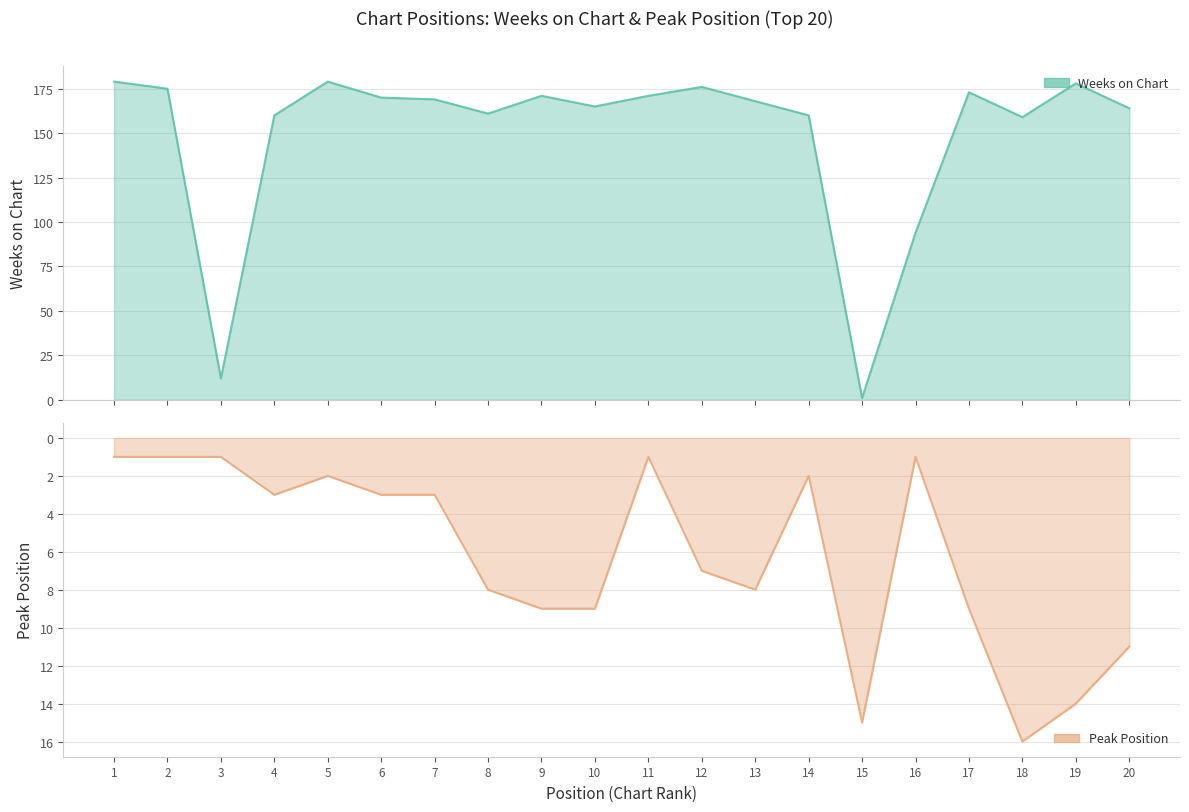

The Peak Position series shows 14 at 19. True or false?

True